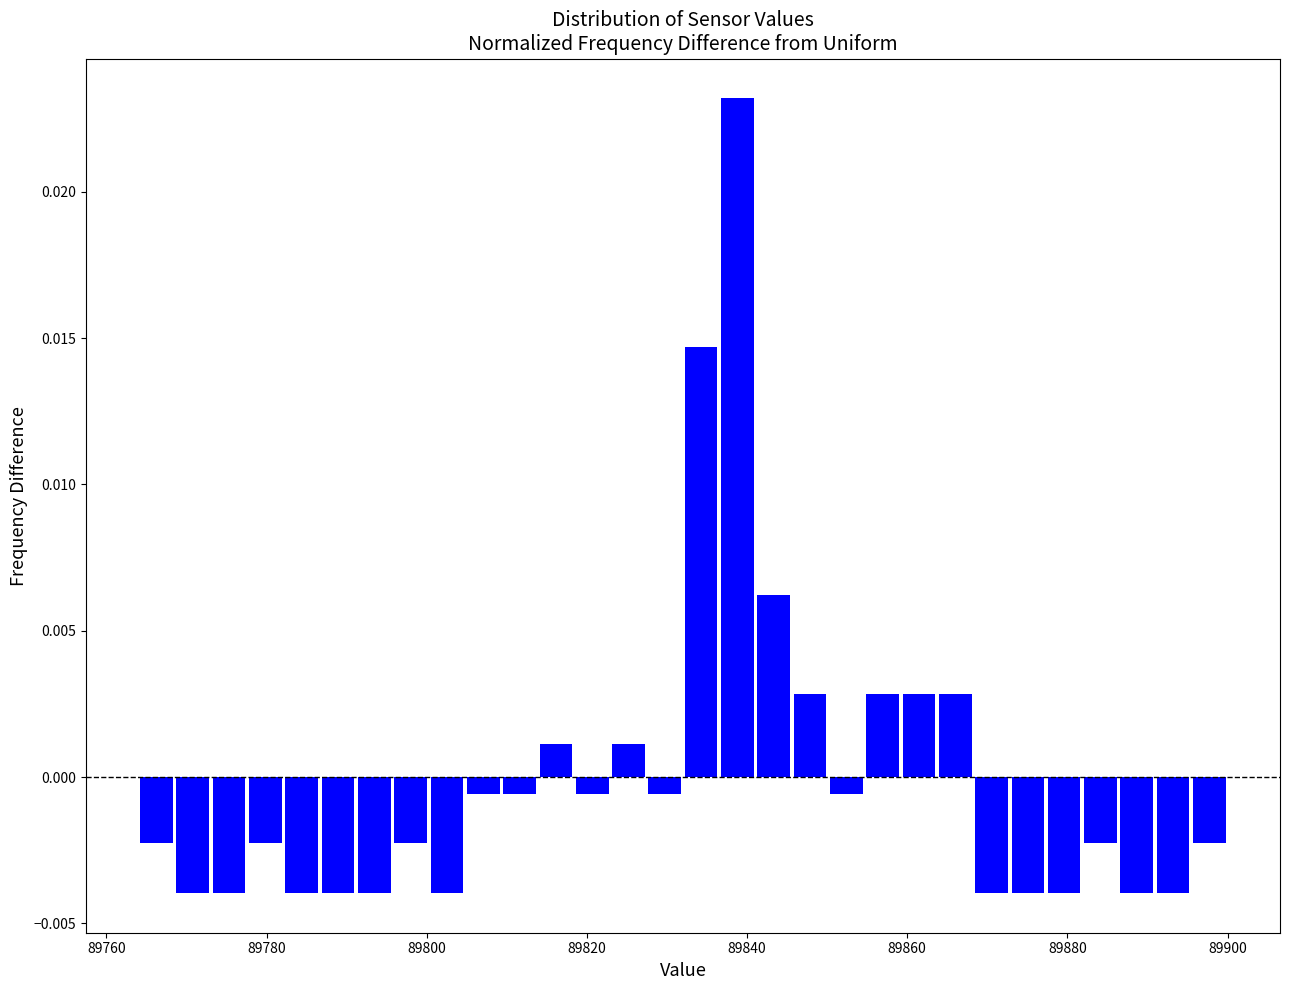

Around what value on the x-axis is the tallest bar? Give the approximate position of its centre, as read against the axis.

89838